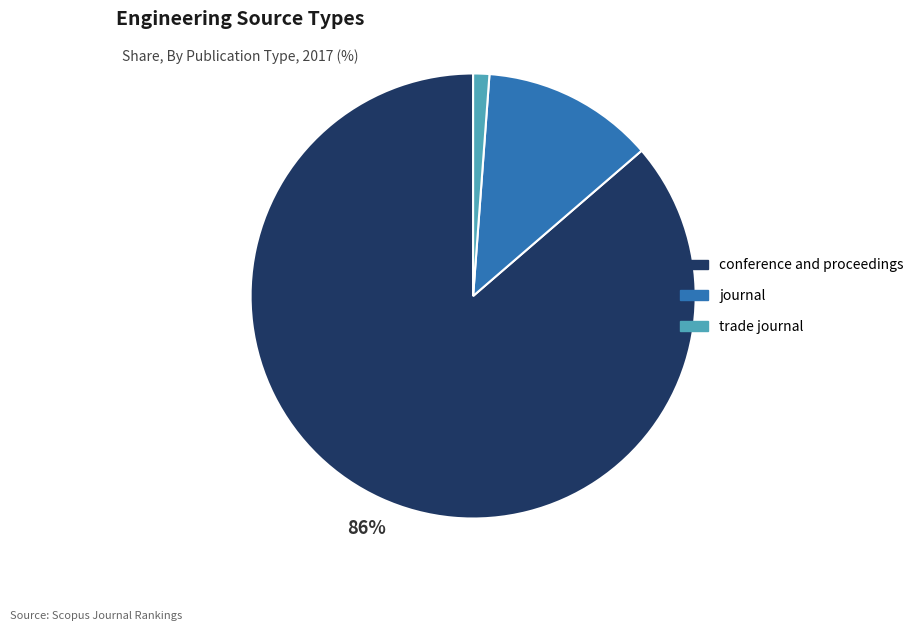

Is trade journal the majority of the pie?

No